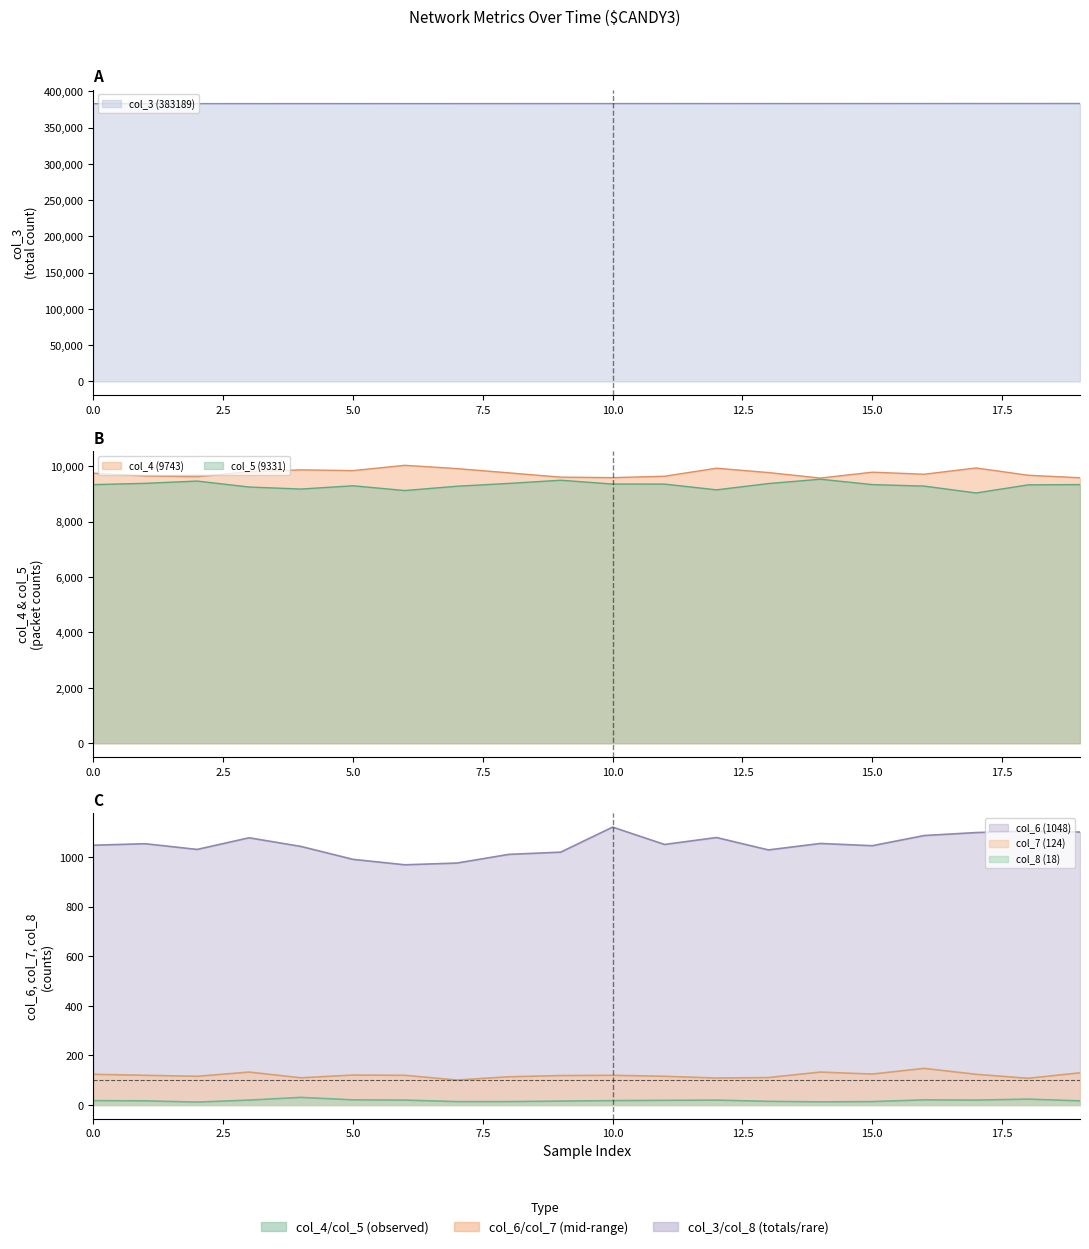

How many data points does each series have?

20